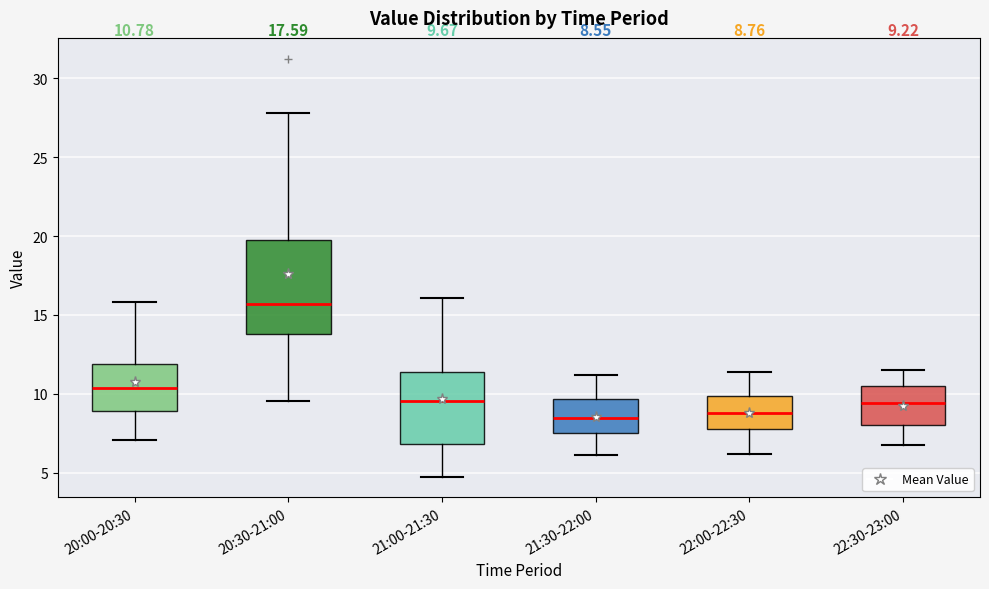

Which box has the highest median line?

20:30-21:00